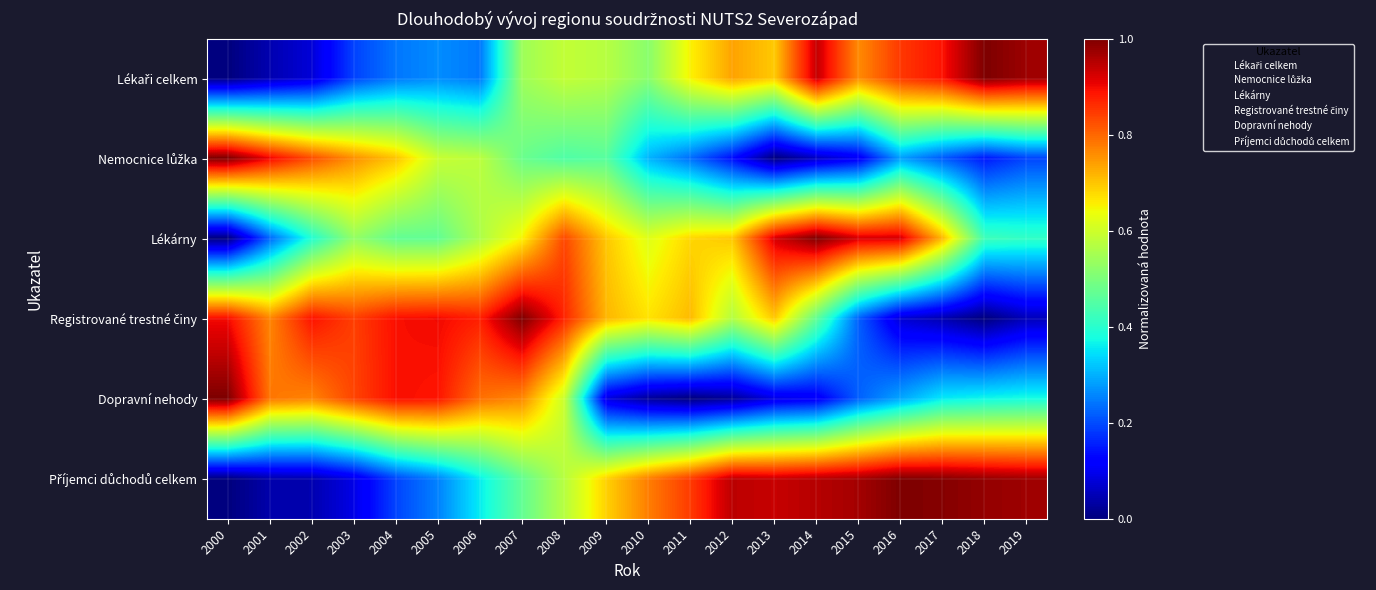

At how many categories does at least one series exceed 0?

20